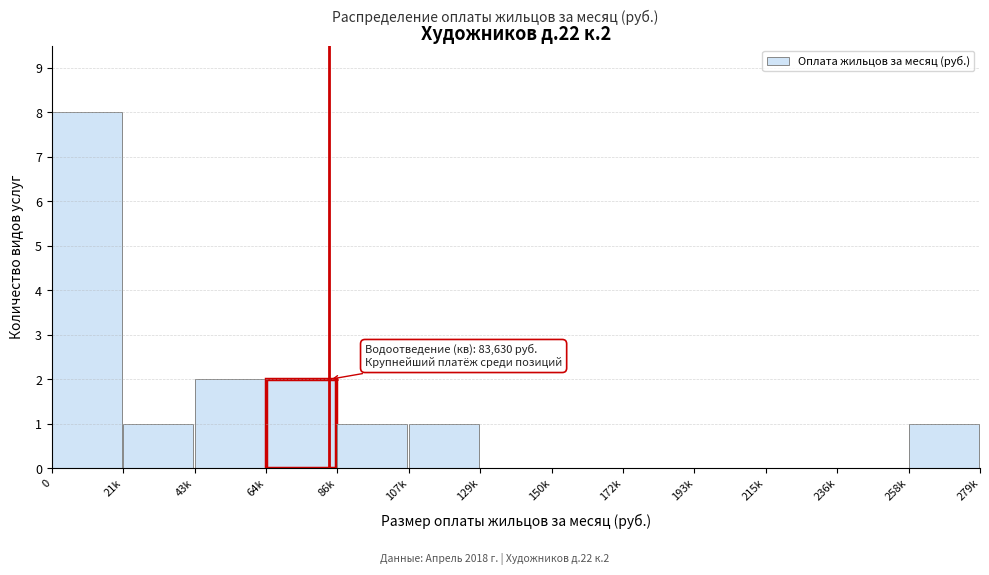

Reading left to right, extract all data points from this chart.

0=8	21k=1	43k=2	64k=2	86k=1	107k=1	129k=0	150k=0	172k=0	193k=0	215k=0	236k=0	258k=1